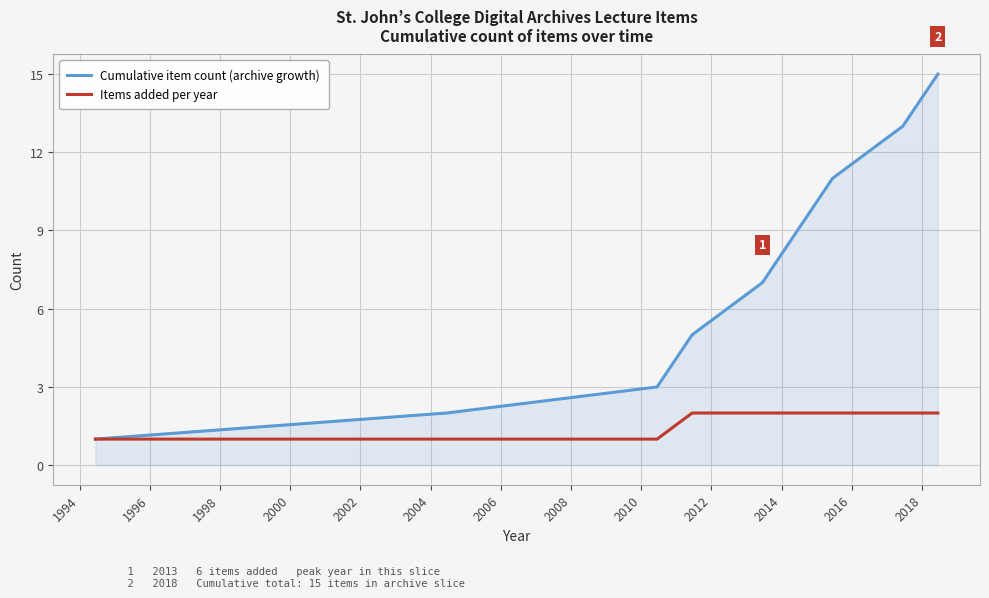

True or false: Cumulative item count (archive growth) has more than 1 interior local peaks.

False